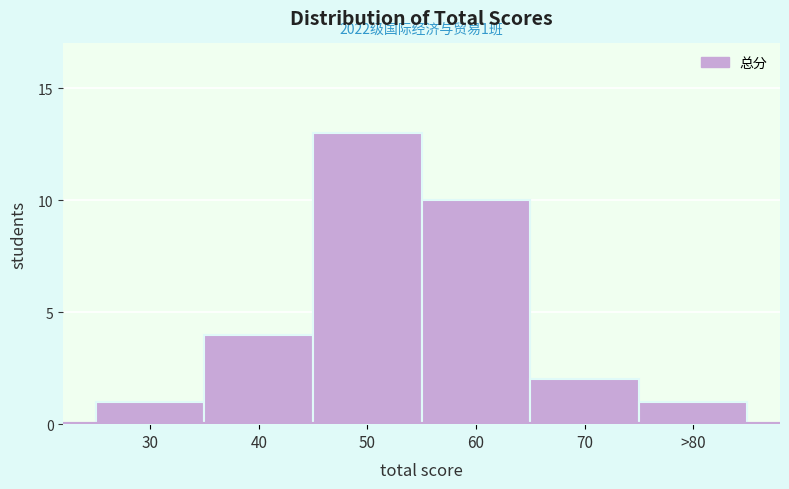

Reading left to right, extract all data points from this chart.

1	4	13	10	2	1